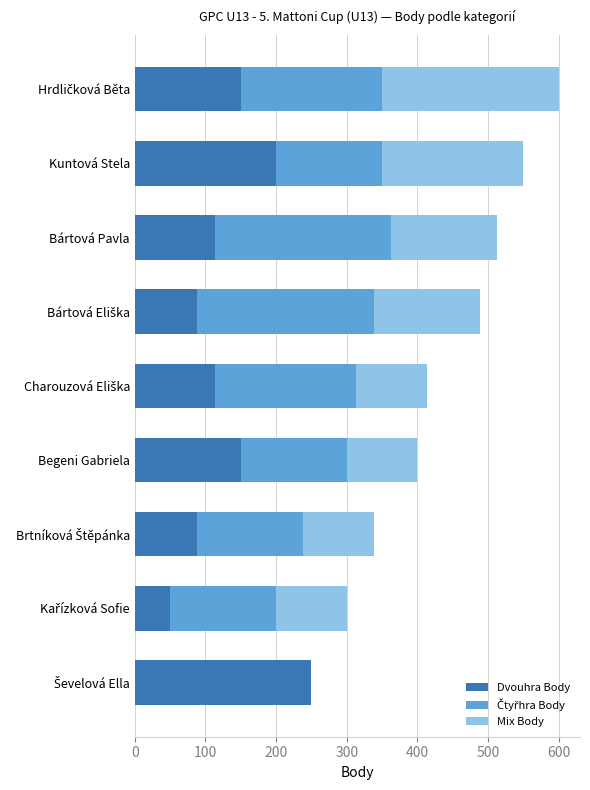

What is the sum of all Dvouhra Body values?

1202